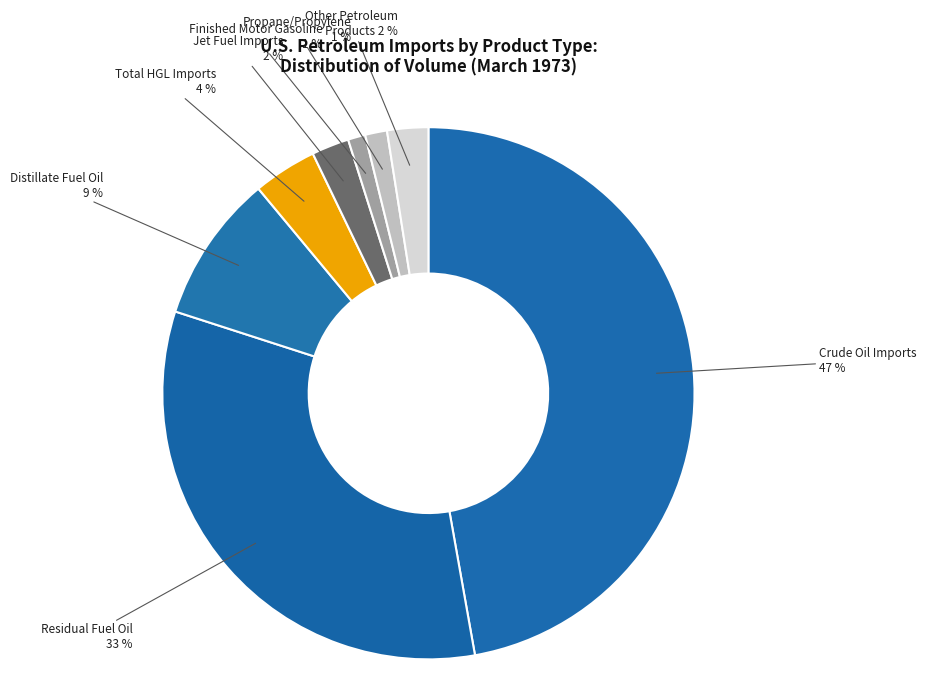

To the nearest percent, what is the average slice percentage?

12%